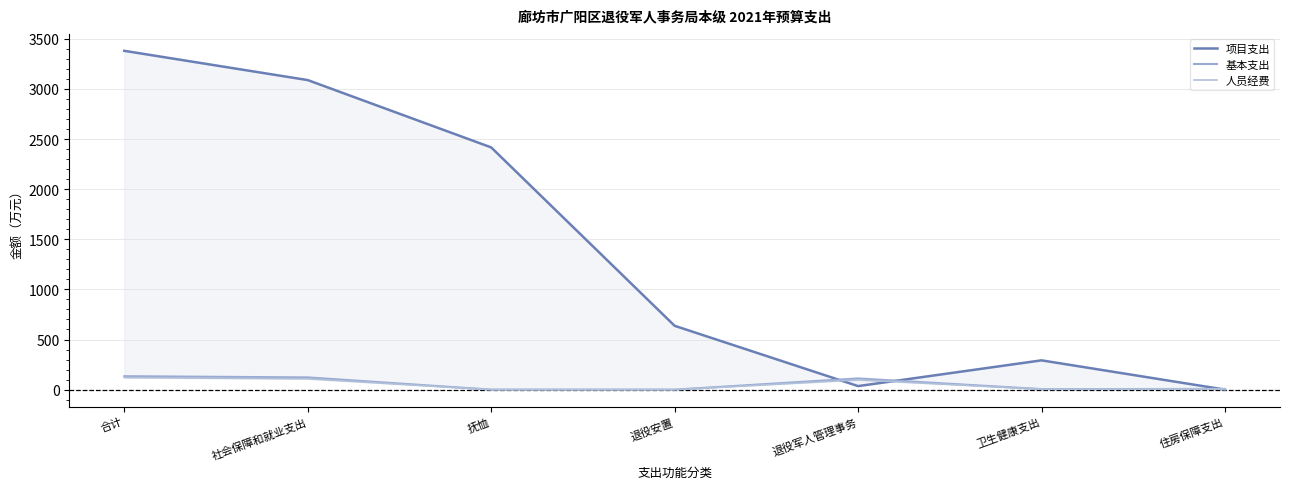

True or false: 项目支出 has a value of 292.0 at 卫生健康支出.

True